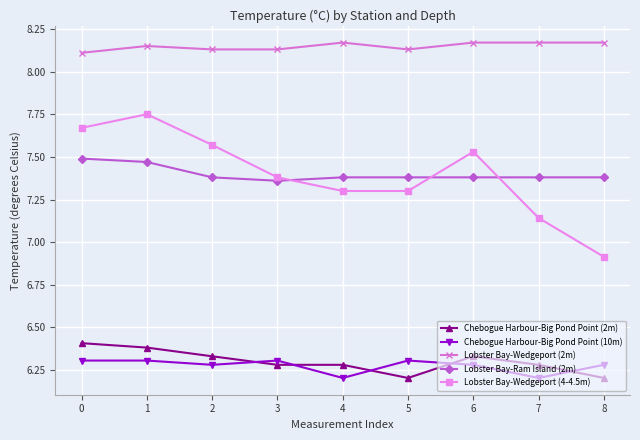

What is the minimum value for Chebogue Harbour-Big Pond Point (10m)?

6.2